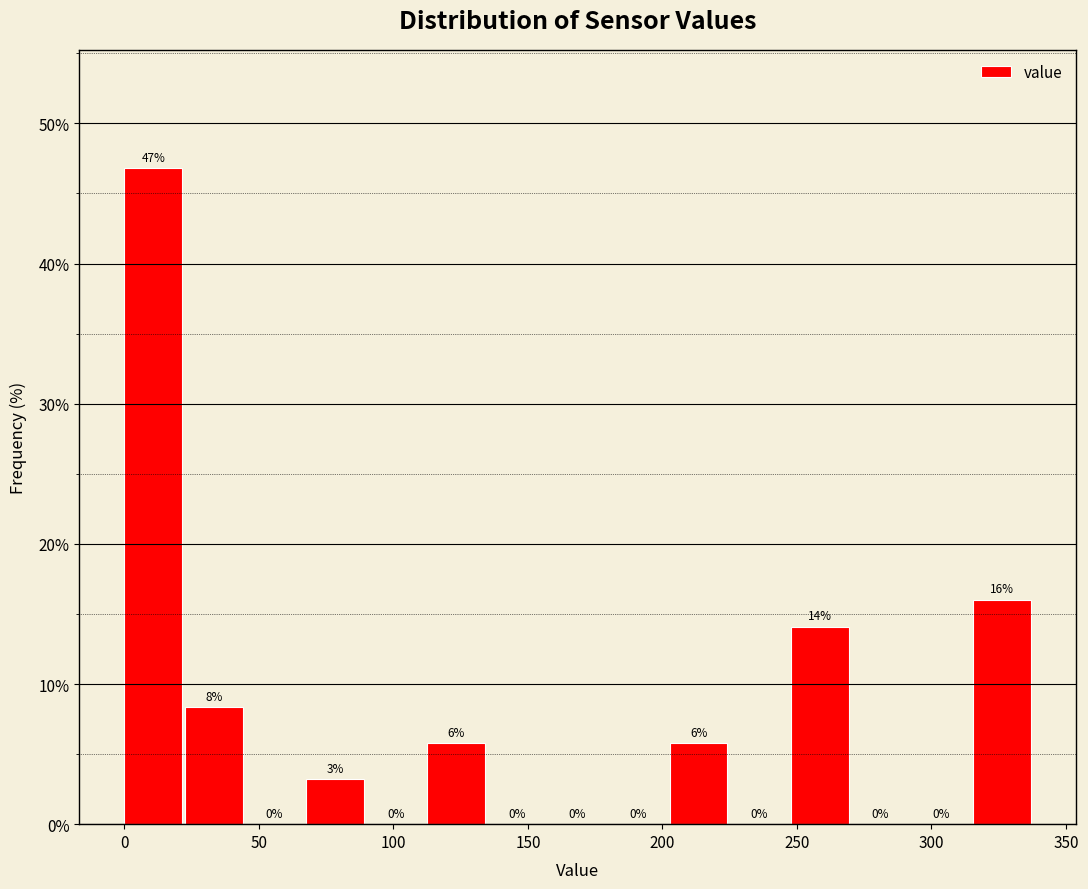

Over which range of the x-axis is the bar tallest?

0 to 25